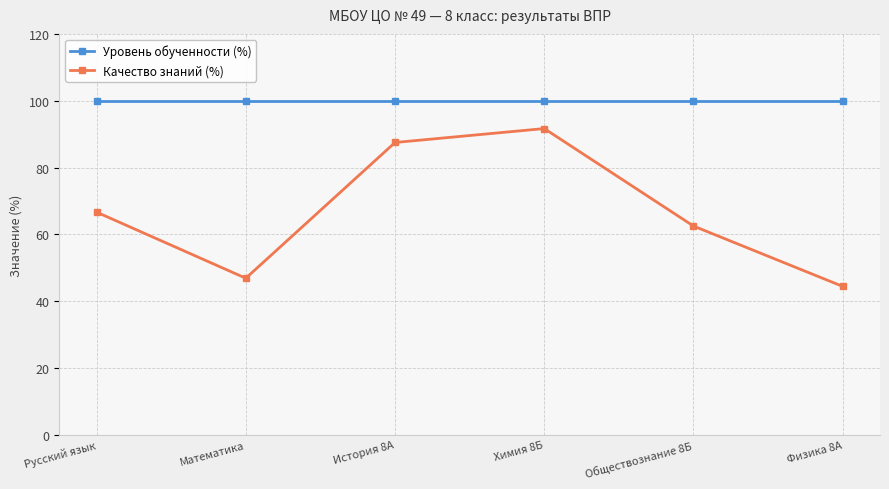

At Математика, list the series in order from smallest to largest.

Качество знаний (%), Уровень обученности (%)